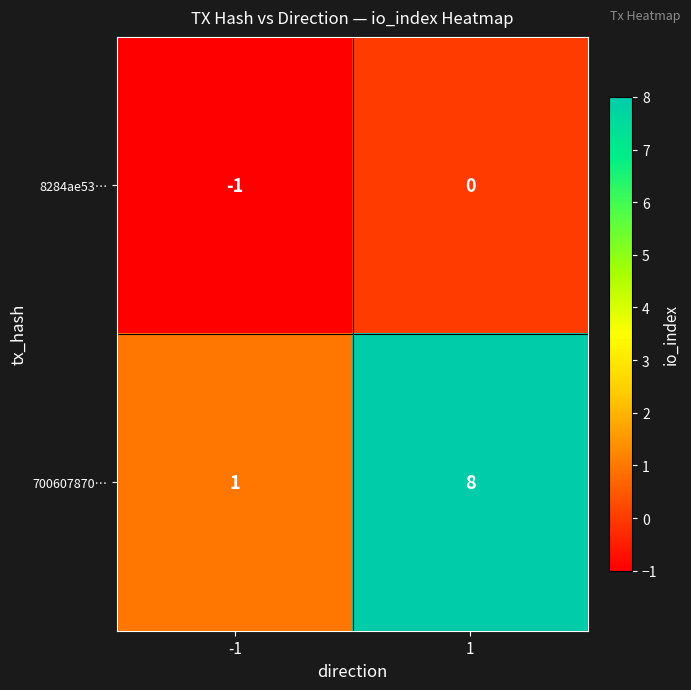

What is the maximum value for 700607870…?

8